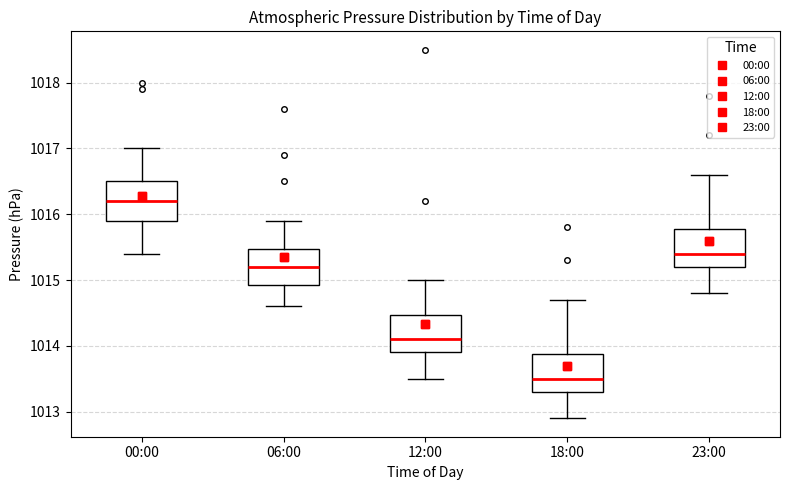

Reading left to right, read every box against the y-axis: the position of its median line, the range the box covers, and the ends of its whiskers. The values are not printed on the chart, so give them approximately, as read against the axis.

00:00: median 1016.2, box 1015.9 to 1016.5, whiskers 1015.4 to 1017.0
06:00: median 1015.2, box 1014.9 to 1015.5, whiskers 1014.6 to 1015.9
12:00: median 1014.1, box 1013.9 to 1014.5, whiskers 1013.5 to 1015.0
18:00: median 1013.5, box 1013.3 to 1013.9, whiskers 1012.9 to 1014.7
23:00: median 1015.4, box 1015.2 to 1015.8, whiskers 1014.8 to 1016.6